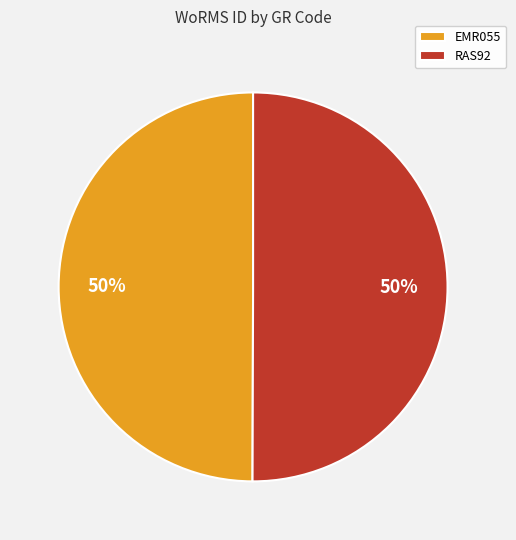

How many slices are in this pie chart?

2